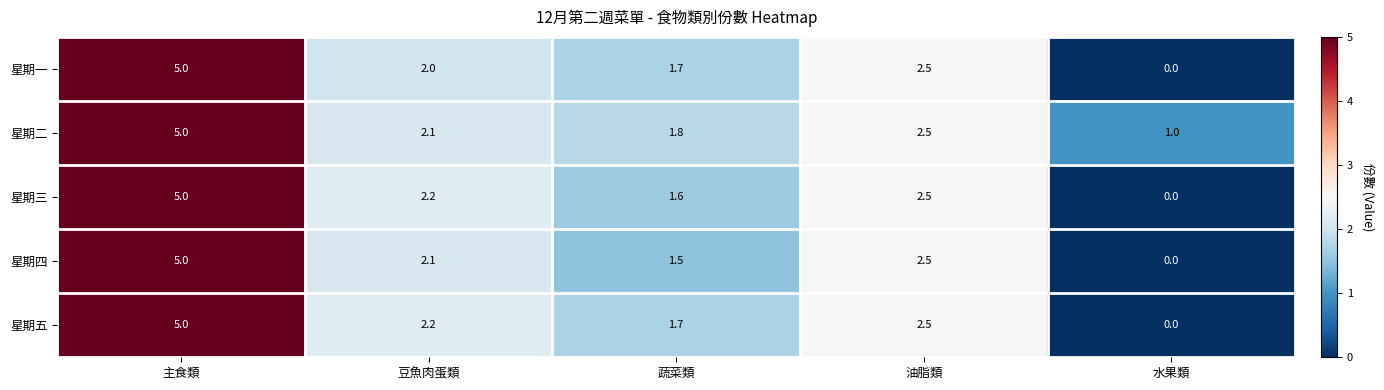

At how many categories does at least one series exceed 4?

1